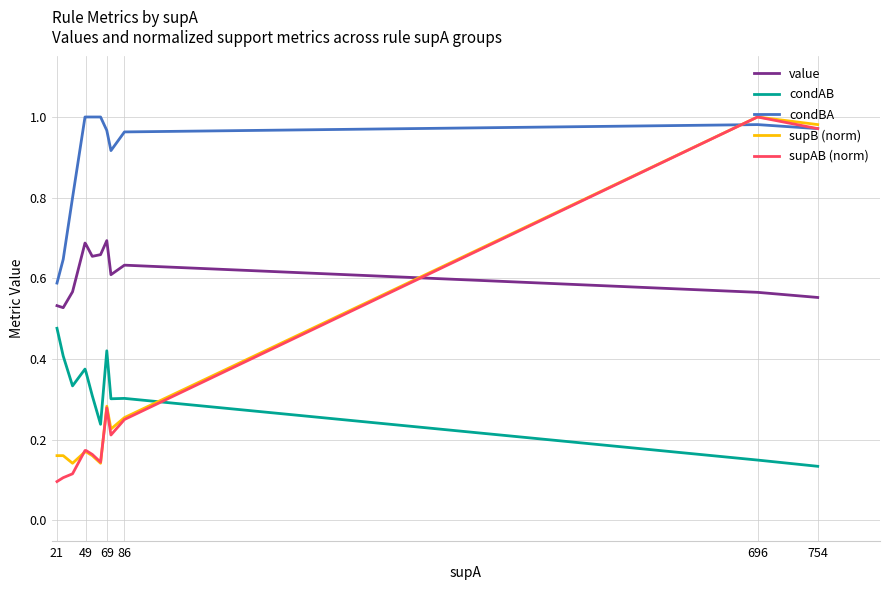

Which series has the largest total across all categories?

condBA